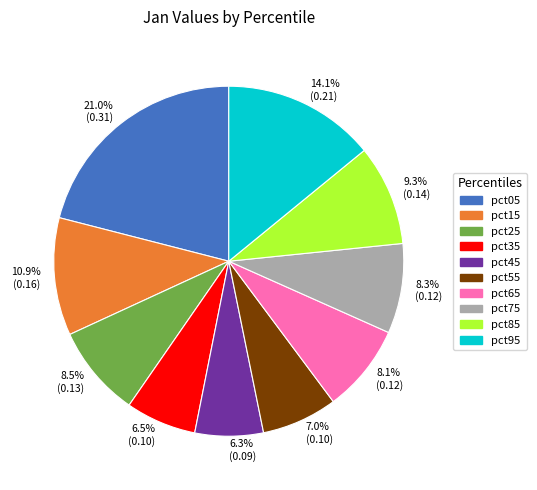

To the nearest percent, what is the difference between the largest and smallest slice percentages?

15%